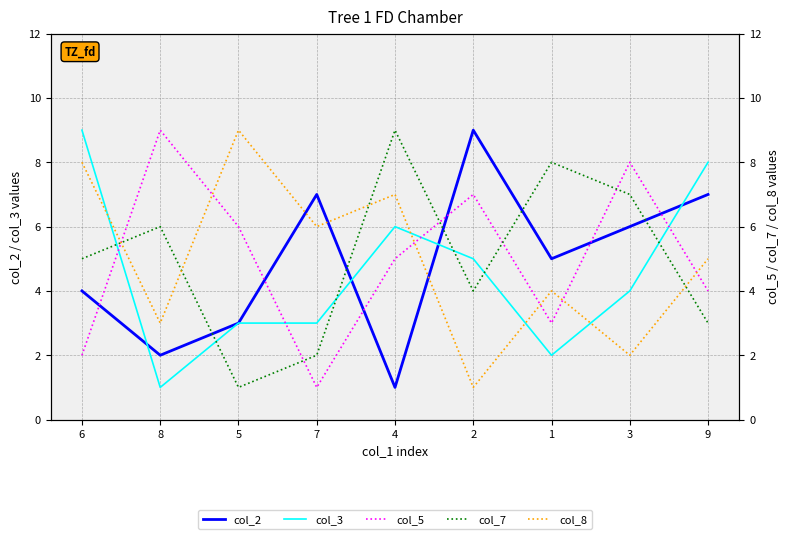

How many intersections are there between col_3 and col_2?

4